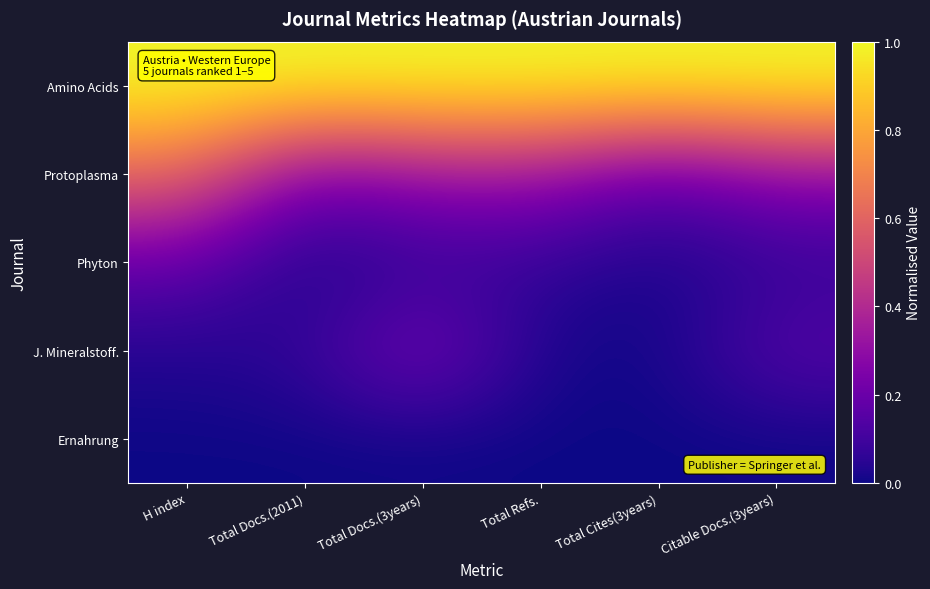

Which label corresponds to the smallest value in the chart?

H index